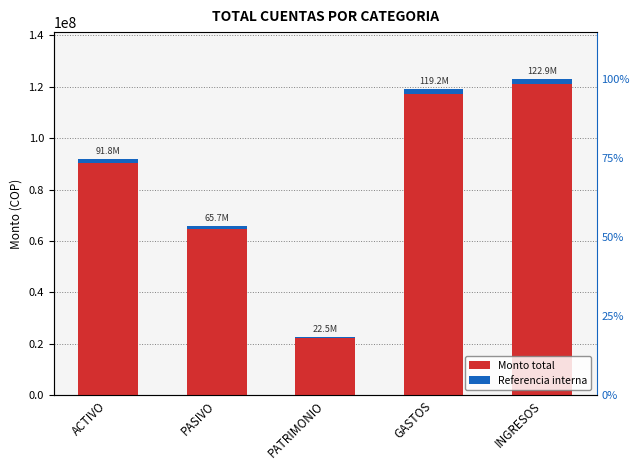

The value of Monto total at PASIVO is 65661853.3. True or false?

True